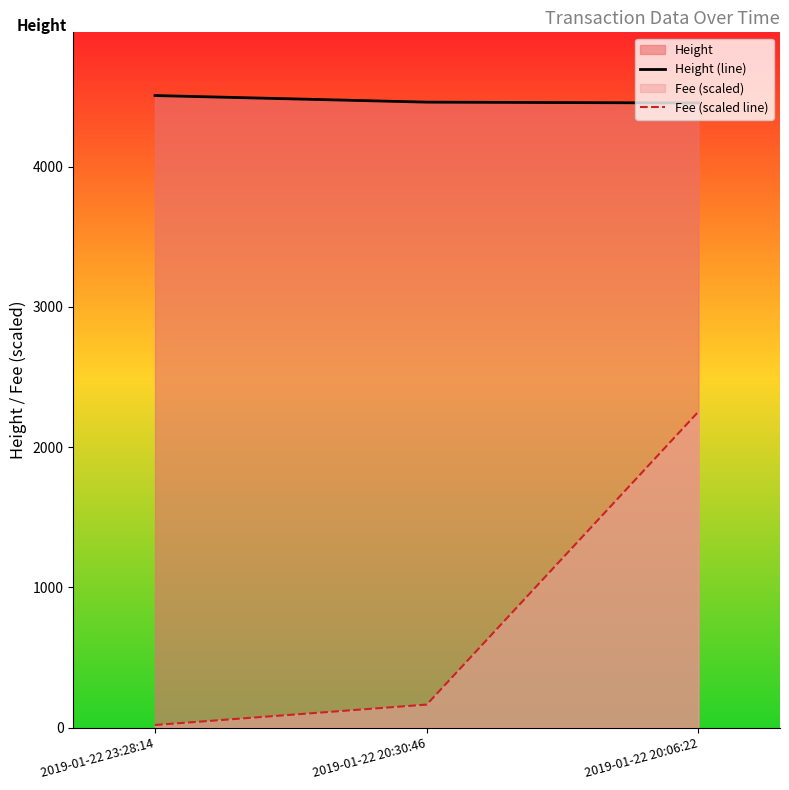

What position from the right is 2019-01-22 20:06:22?

1